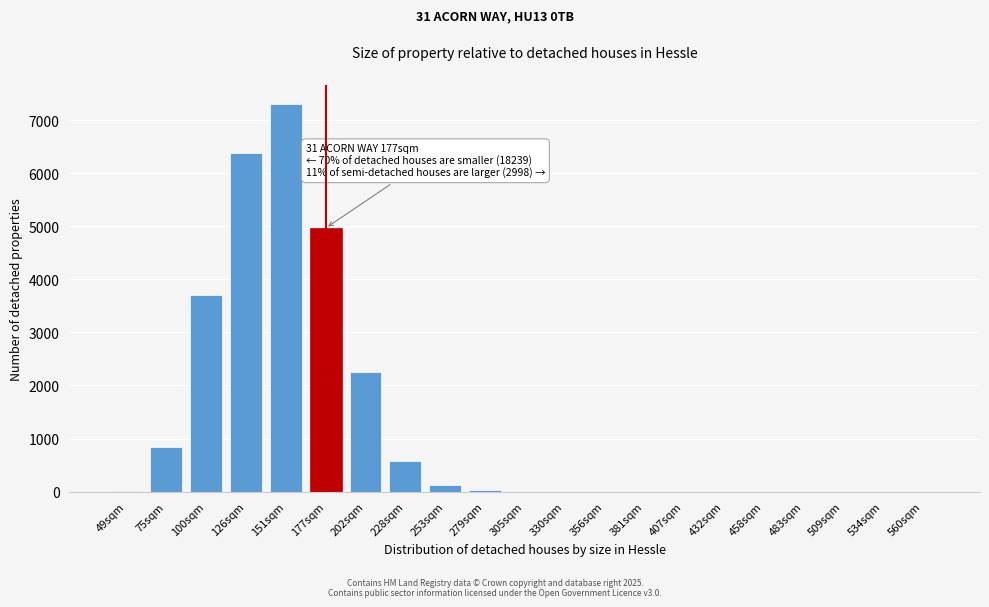

The chart shows a value of -3082 at 381sqm. True or false?

False